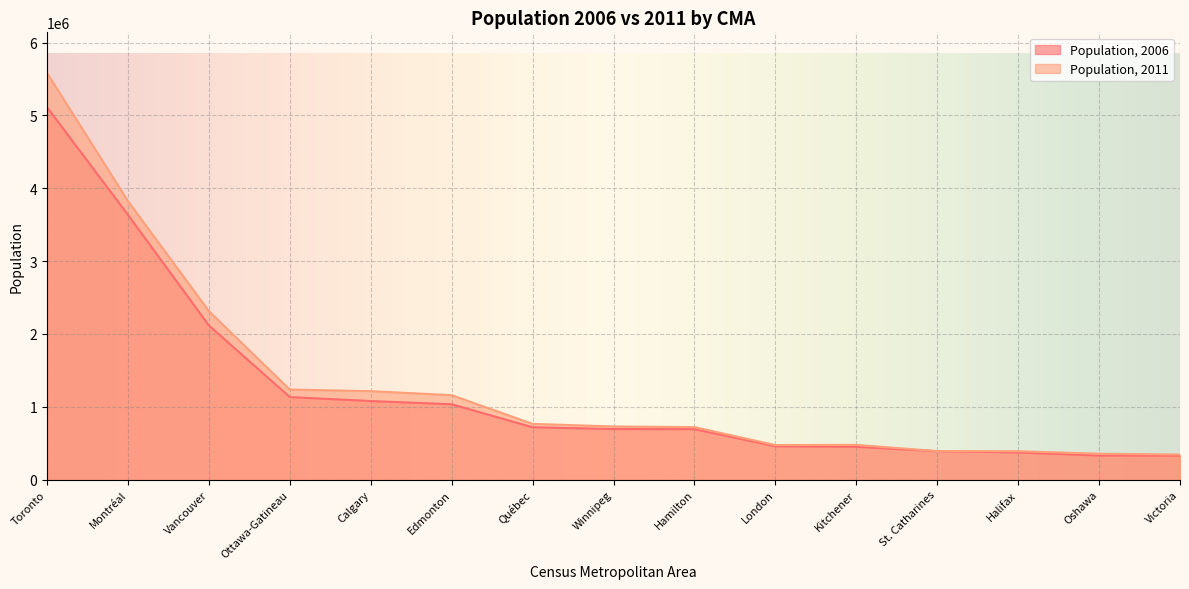

What are all the series names shown in the legend?

Population, 2006, Population, 2011